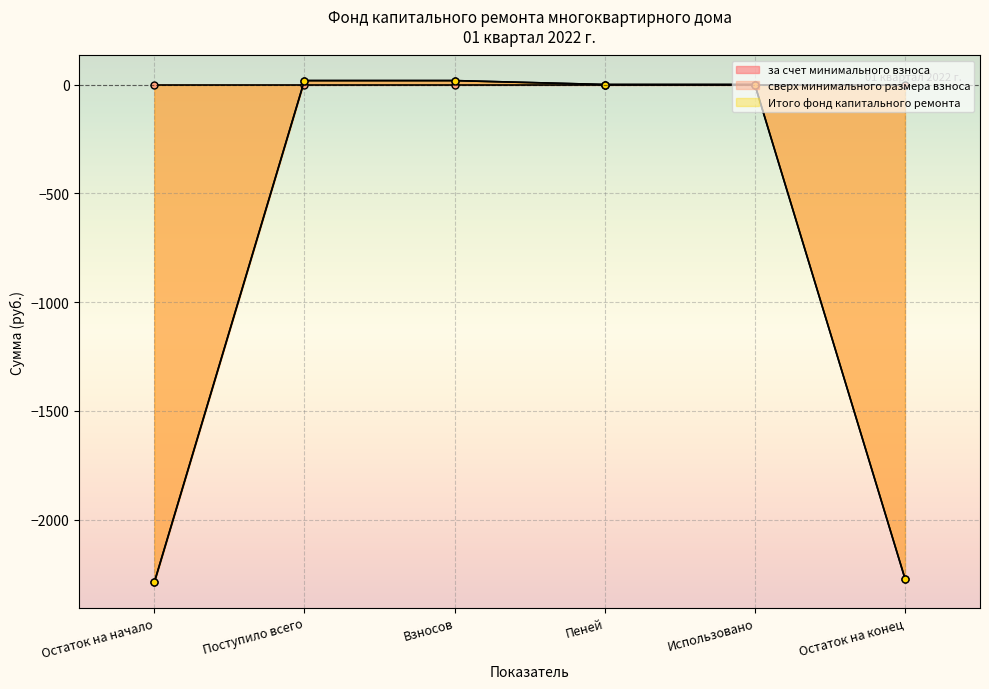

True or false: Итого фонд капитального ремонта has a value of 0.0 at Пеней.

True